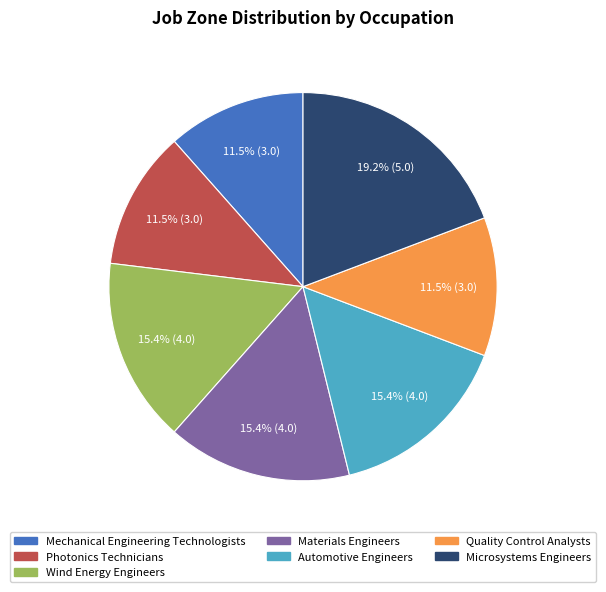

Which slice is the largest?

Microsystems Engineers